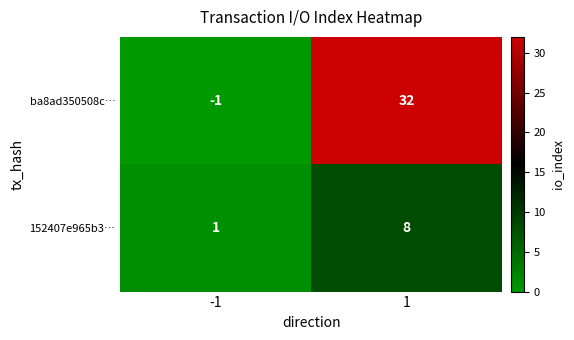

How many values in ba8ad350508c… are below zero?

1